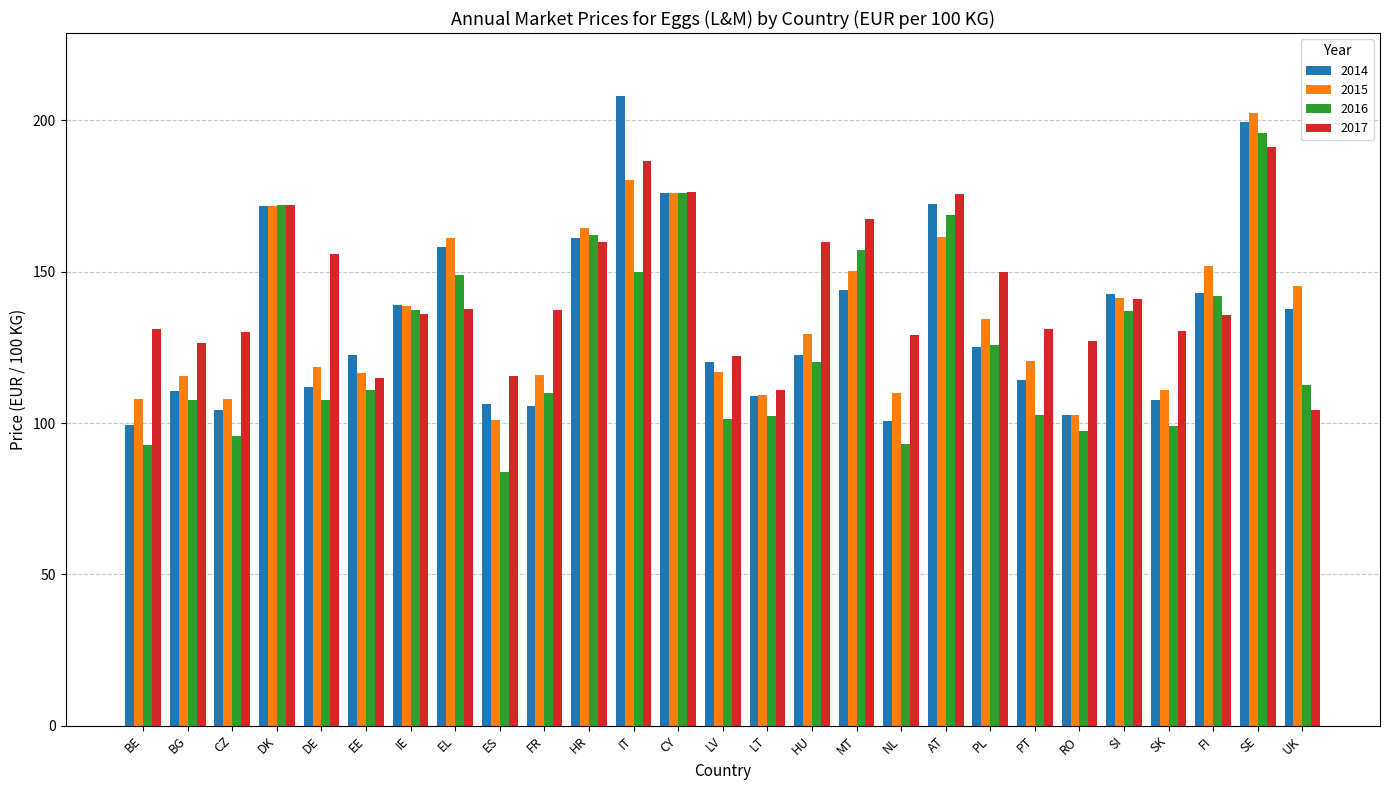

Rank the series by their maximum value, from highest to lowest.

2014, 2015, 2016, 2017